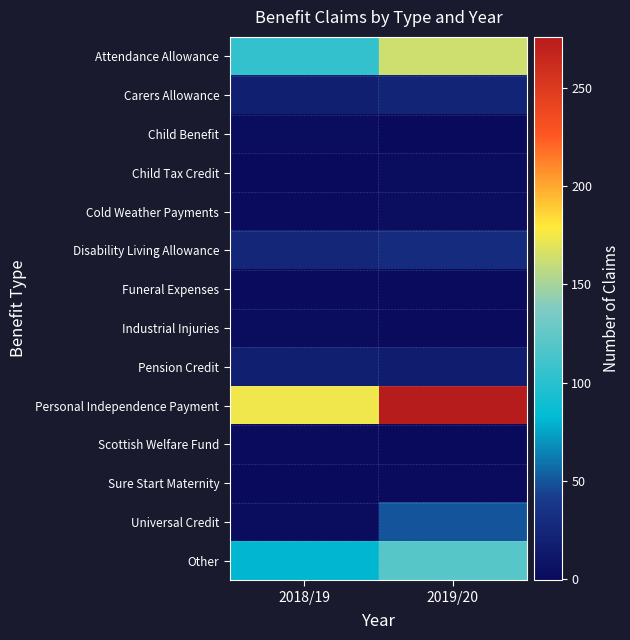

Which label corresponds to the smallest value in the chart?

2019/20